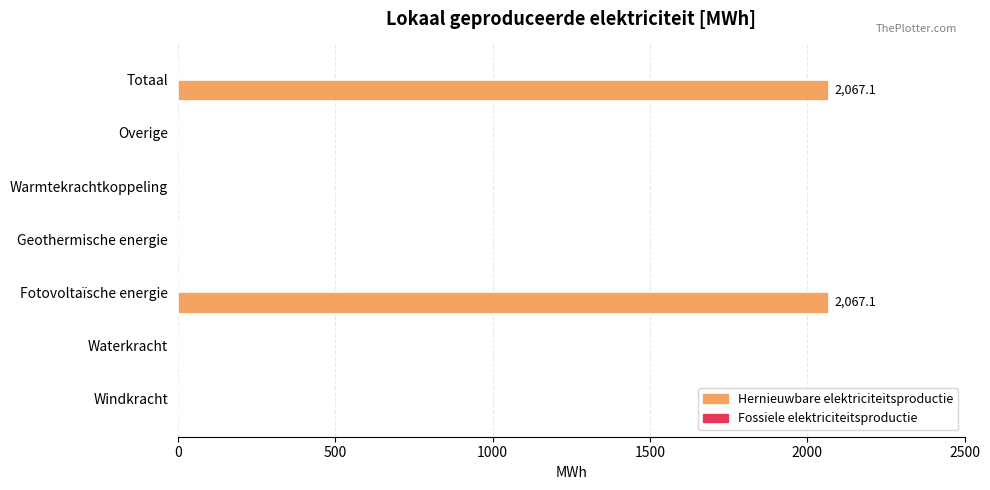

Is it true that the value at Fotovoltaïsche energie is 2067.1?

True